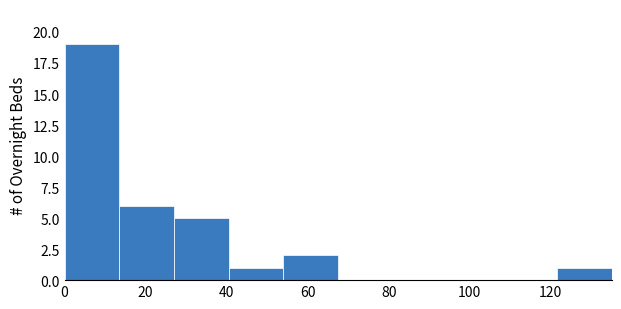

Reading left to right, list every bar in this chart as the range it spans on the x-axis followed by its height. Neither the bar edges nor the heights are printed on the chart, so give them approximately, as read against the axes.

0.0 to 13.5: 19
13.5 to 27.0: 6
27.0 to 40.5: 5
40.5 to 54.0: 1
54.0 to 67.5: 2
67.5 to 81.0: 0
81.0 to 94.5: 0
94.5 to 108.0: 0
108.0 to 121.5: 0
121.5 to 135.0: 1